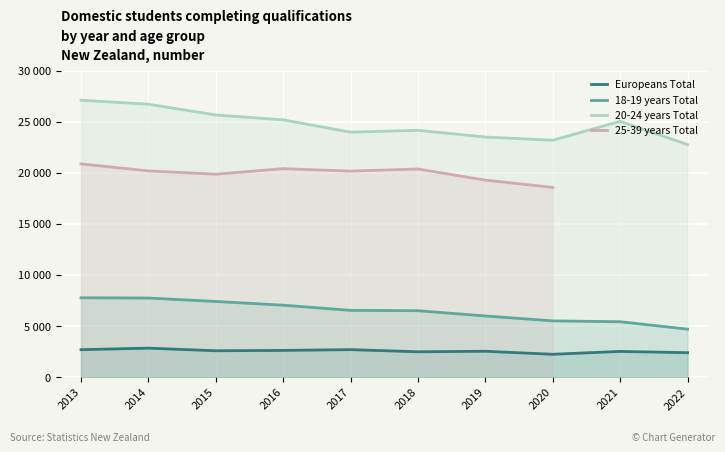

The 20-24 years Total series shows 22765 at 2022. True or false?

True